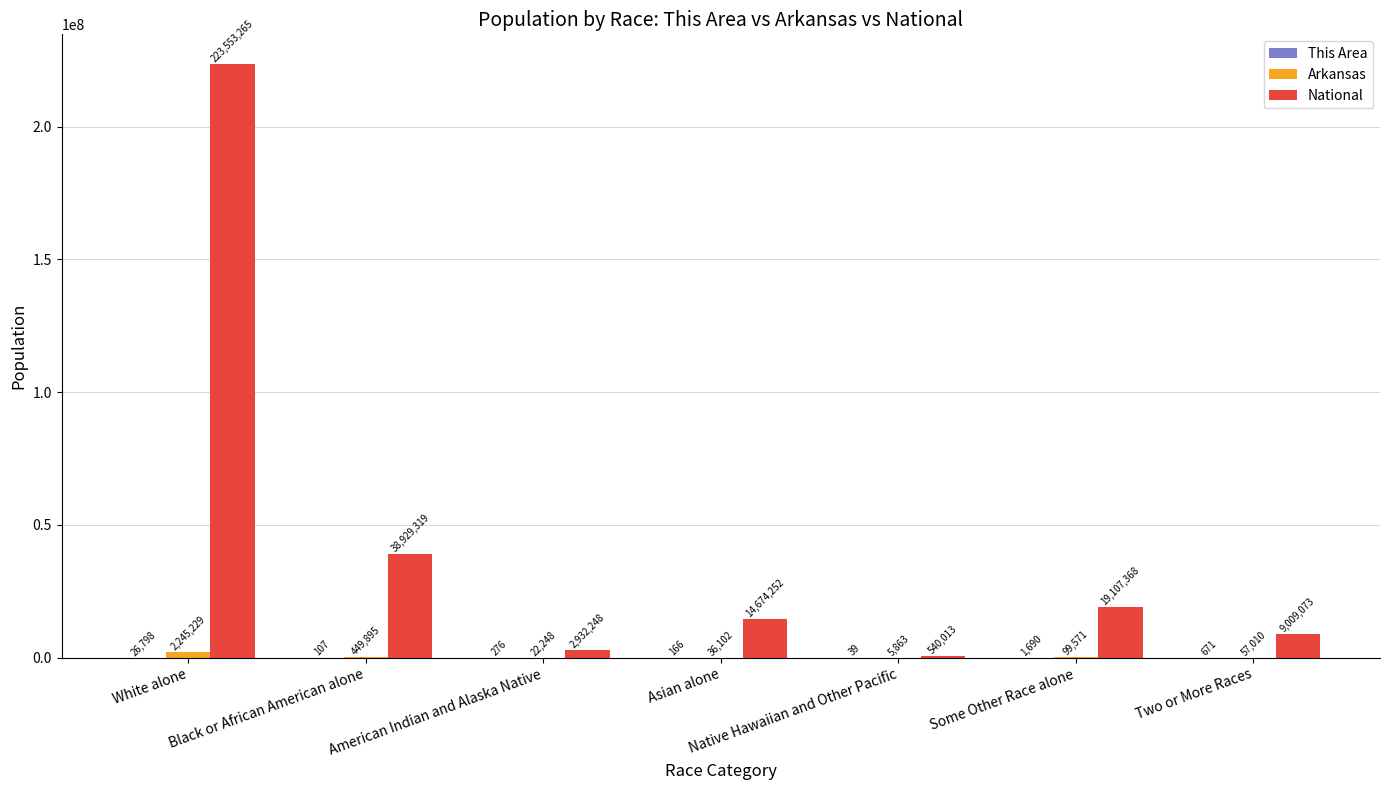

What is the total value across all series at White alone?

225825292